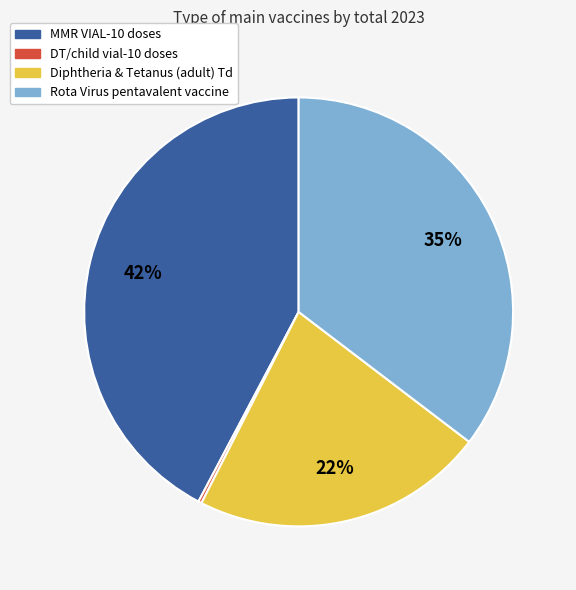

Which category has the biggest portion of the pie?

MMR VIAL-10 doses